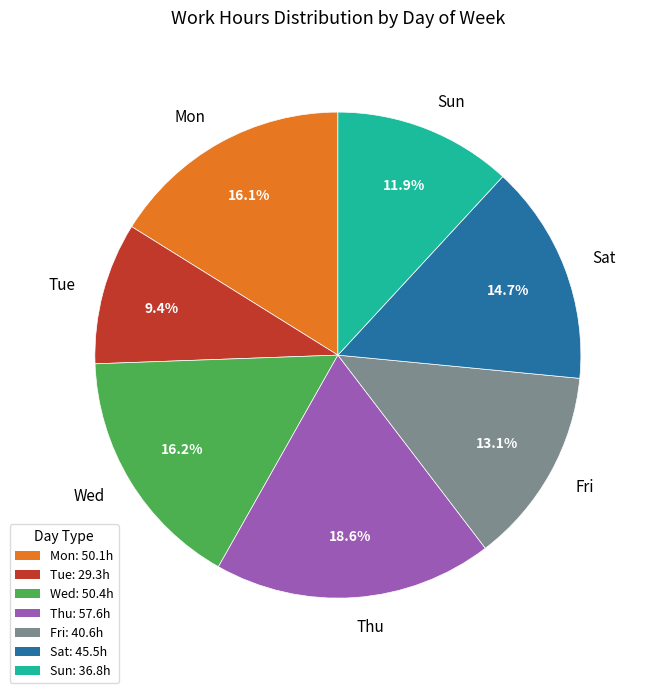

Approximately how many times larger is the value at Fri compared to Tue?

1.4